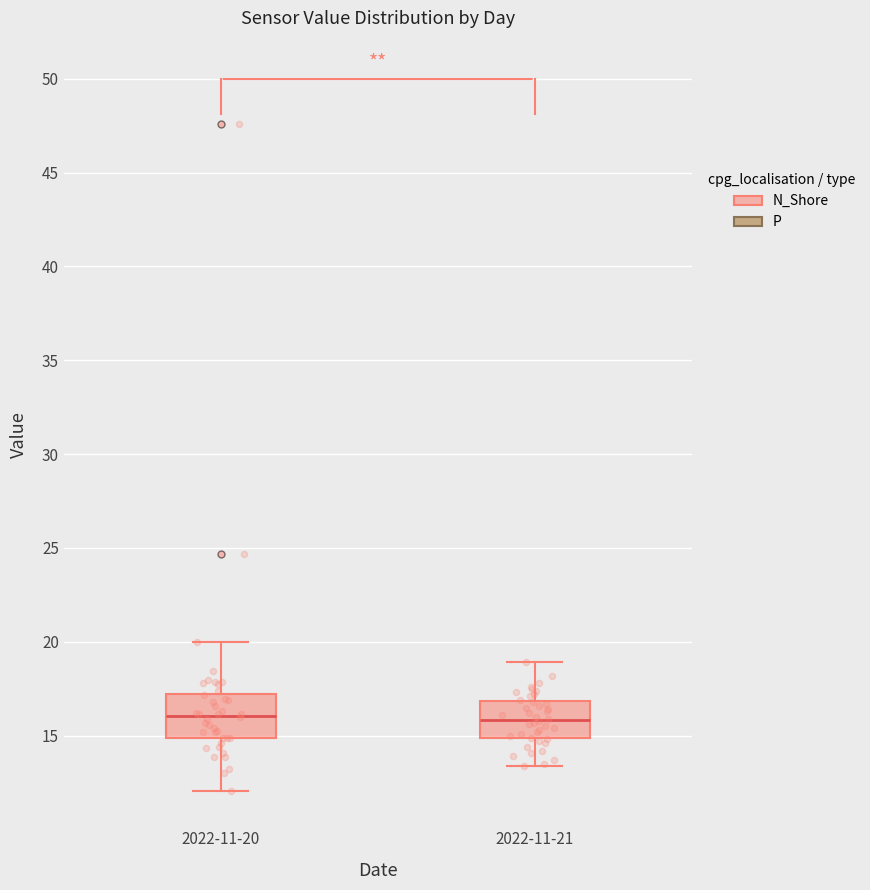

Reading left to right, transcribe this box plot: for each box, give where its median line is, the range the box spans, and where its two whiskers end, as read against the y-axis. The values are not printed on the chart, so give them approximately, as read against the axis.

2022-11-20: median 16.0, box 15.0 to 17.0, whiskers 12.0 to 20.0
2022-11-21: median 16.0, box 15.0 to 17.0, whiskers 13.5 to 19.0